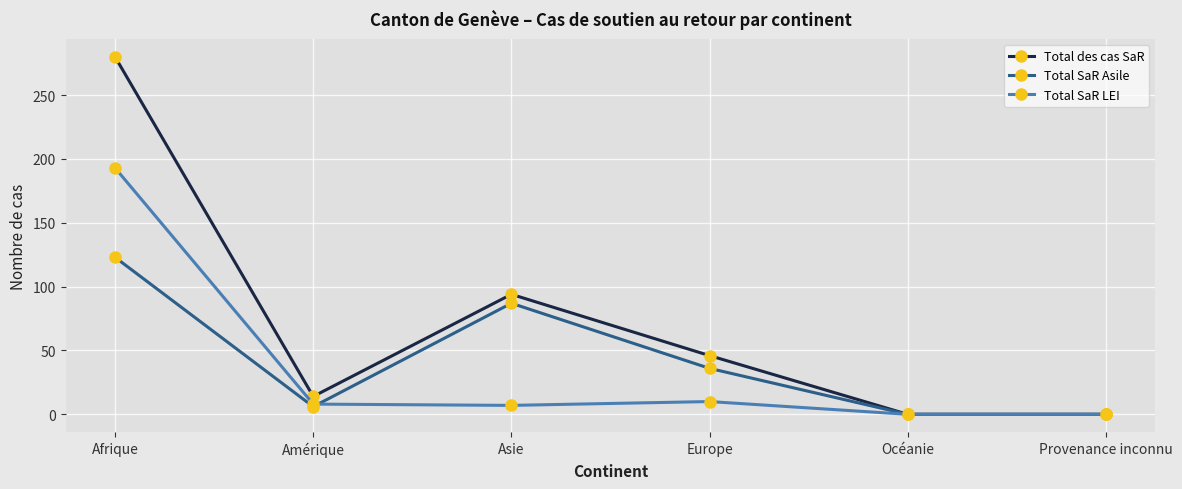

Which series has the largest total across all categories?

Total des cas SaR